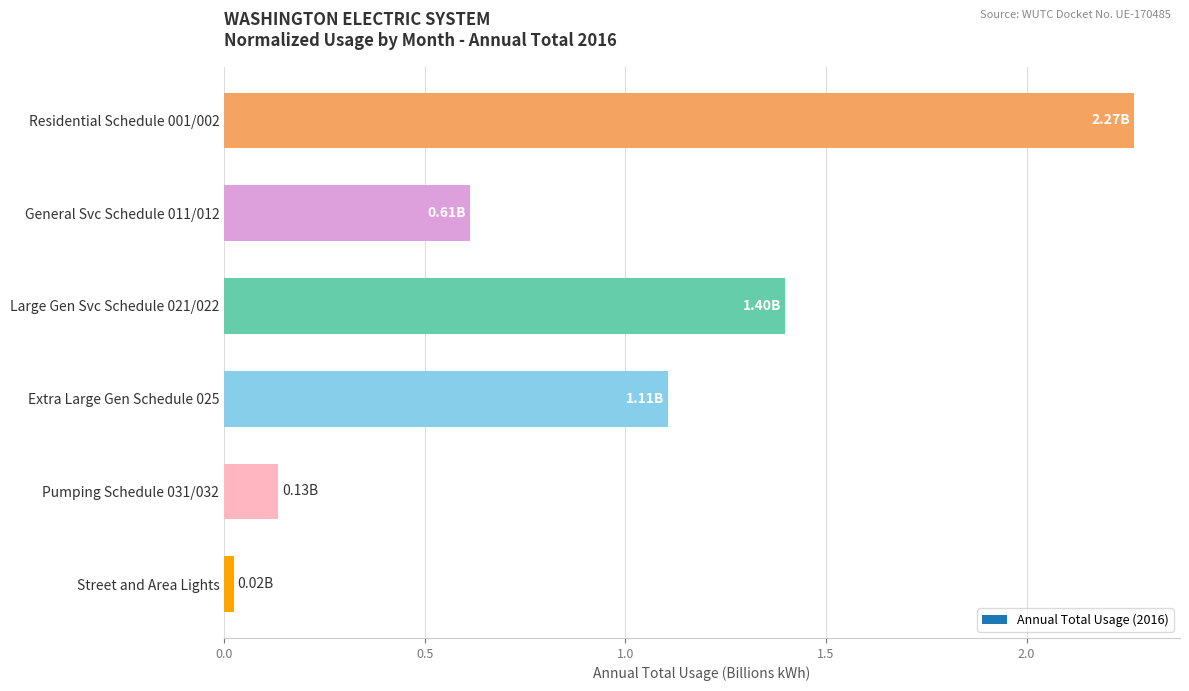

What is the change in value from Large Gen Svc Schedule 021/022 to Pumping Schedule 031/032?

-1.3